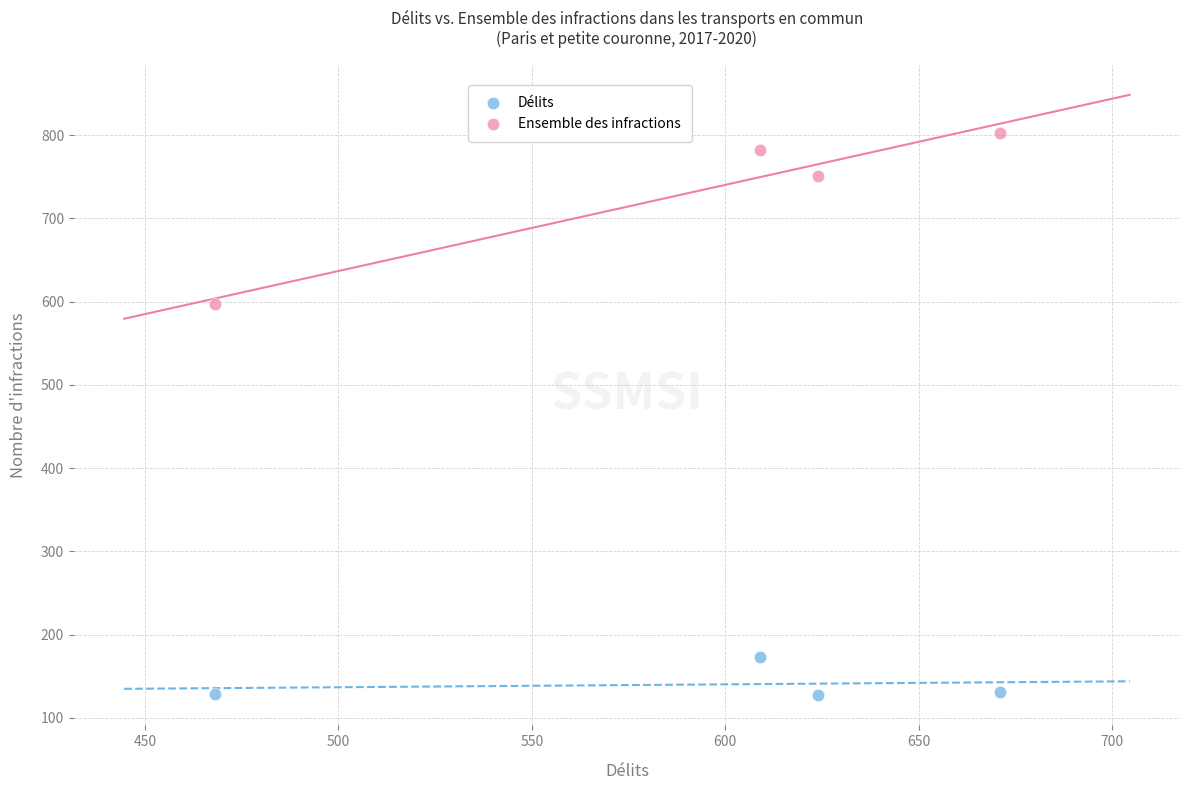

Which series contains the lowest Y value?

Délits